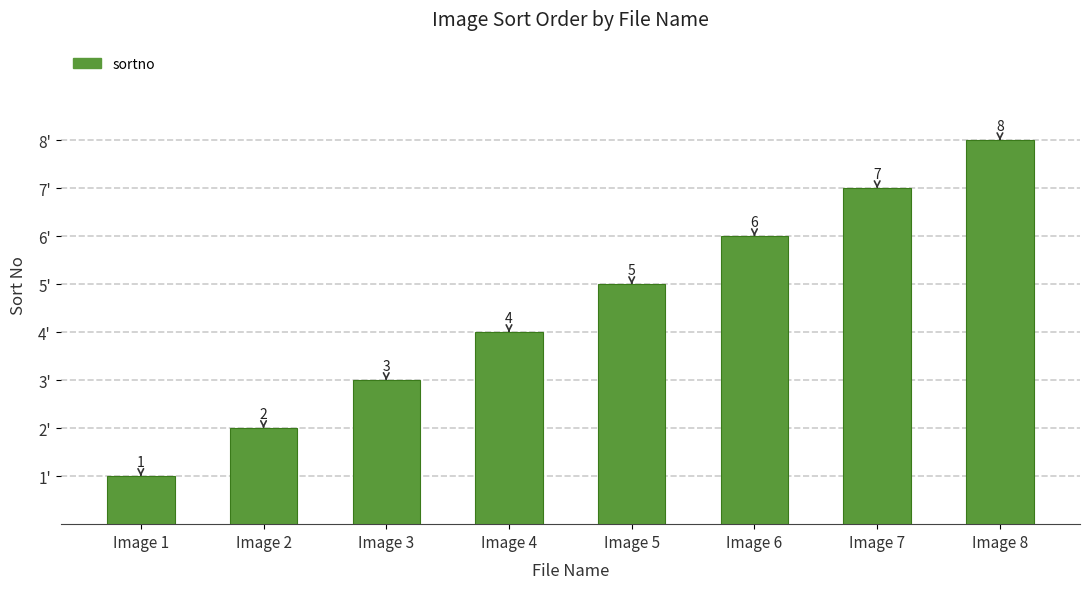

What is the difference between the maximum and minimum values?

7